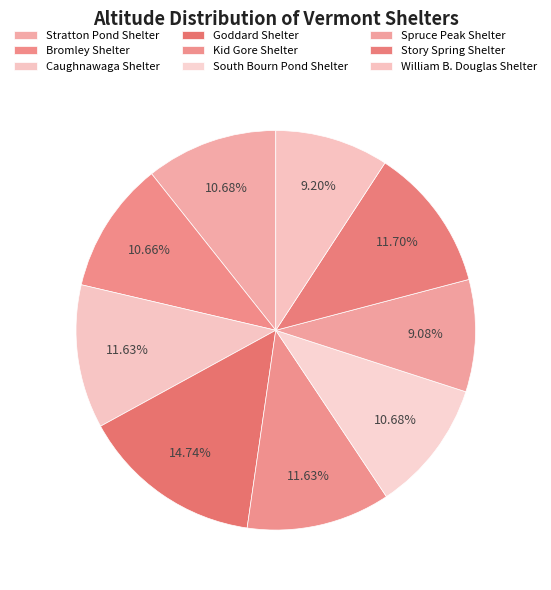

Is it true that Bromley Shelter is 19% of the pie?

False